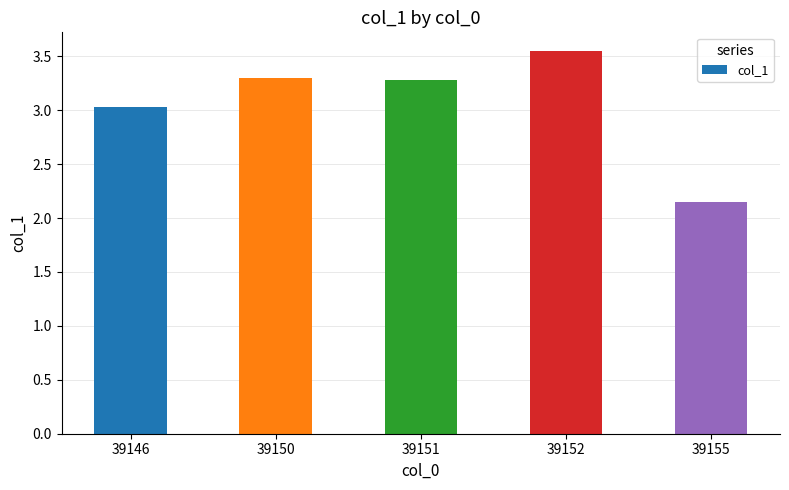

What is the difference between the second highest and second lowest values?

0.3